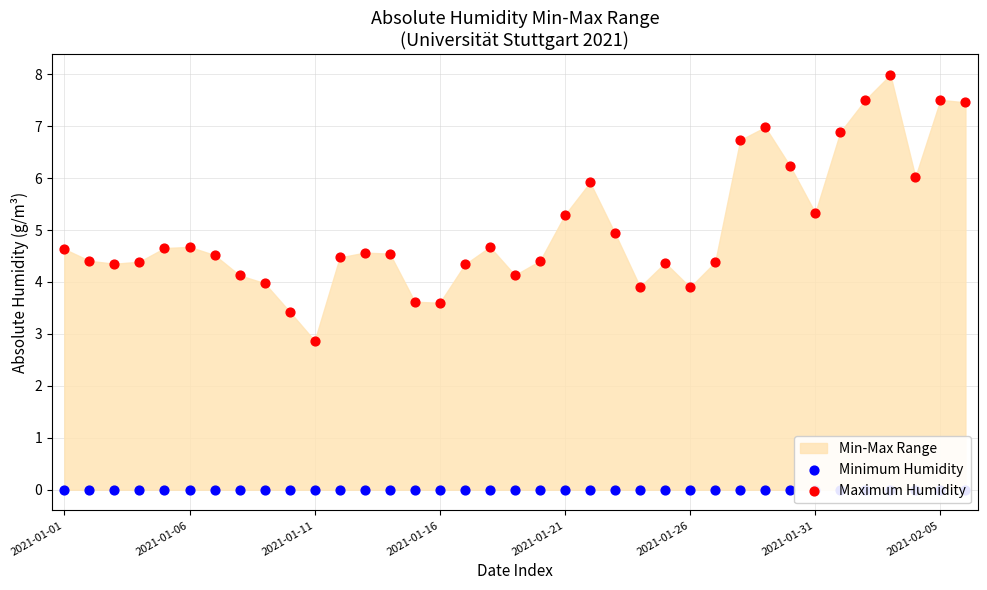

Which series reaches the maximum Y coordinate?

Maximum Humidity